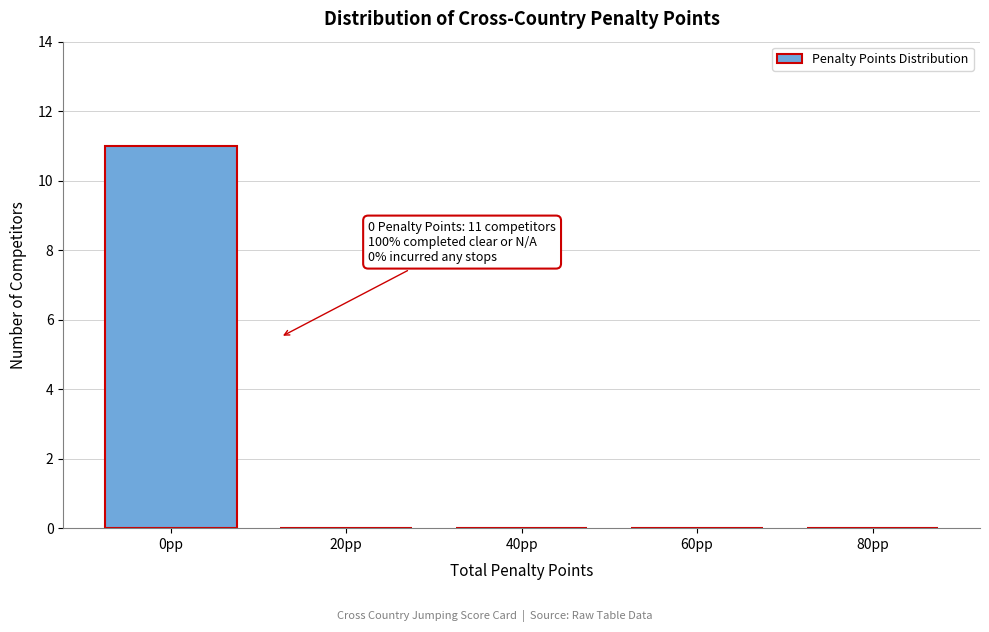

Reading left to right, transcribe all the data shown in this chart.

0pp=11	20pp=0	40pp=0	60pp=0	80pp=0